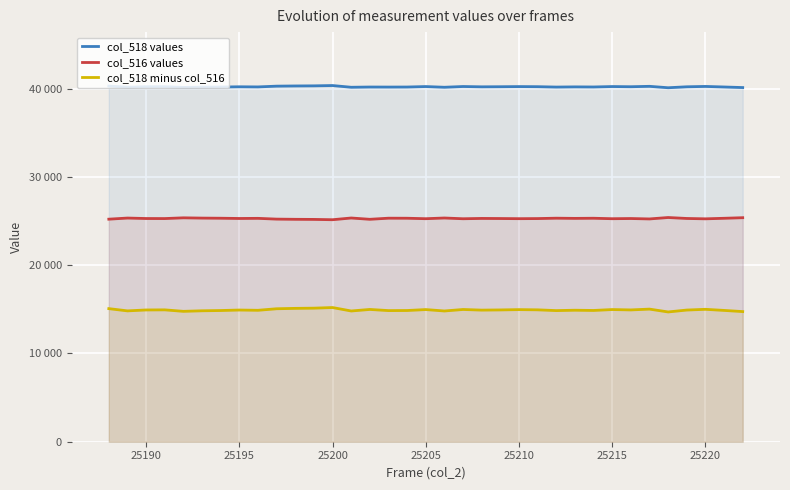

What is the lowest value of the col_516 values series?

25163